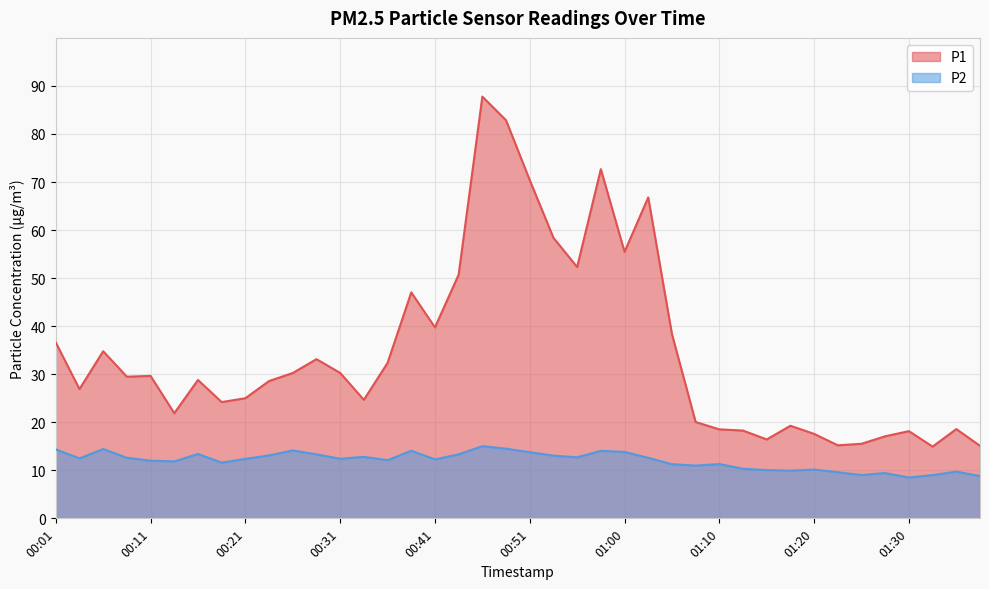

Reading left to right, extract all data points from this chart.

P1: 00:01=36.6	00:04=26.9	00:06=34.8	00:09=29.5	00:11=29.6	00:14=21.9	00:16=28.8	00:19=24.2	00:21=25.0	00:24=28.6	00:26=30.2	00:29=33.1	00:31=30.3	00:33=24.7	00:36=32.4	00:38=47.0	00:41=39.8	00:43=50.7	00:46=87.8	00:48=82.8	00:51=70.4	00:53=58.4	00:55=52.3	00:58=72.7	01:00=55.5	01:03=66.8	01:05=38.4	01:08=20.1	01:10=18.5	01:13=18.3	01:15=16.4	01:18=19.3	01:20=17.6	01:22=15.2	01:25=15.5	01:27=17.1	01:30=18.1	01:32=14.9	01:35=18.6	01:37=15.1
P2: 00:01=14.3	00:04=12.5	00:06=14.4	00:09=12.6	00:11=12.0	00:14=11.8	00:16=13.4	00:19=11.6	00:21=12.4	00:24=13.1	00:26=14.1	00:29=13.3	00:31=12.4	00:33=12.8	00:36=12.1	00:38=14.1	00:41=12.3	00:43=13.3	00:46=15.0	00:48=14.5	00:51=13.8	00:53=13.1	00:55=12.7	00:58=14.1	01:00=13.8	01:03=12.6	01:05=11.3	01:08=11.0	01:10=11.3	01:13=10.3	01:15=10.1	01:18=9.9	01:20=10.2	01:22=9.6	01:25=9.0	01:27=9.4	01:30=8.5	01:32=9.0	01:35=9.7	01:37=8.8